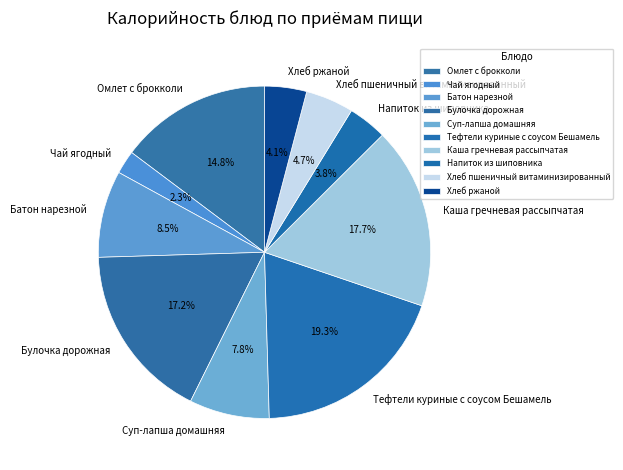

The Омлет с брокколи slice represents 15% of the pie. True or false?

True